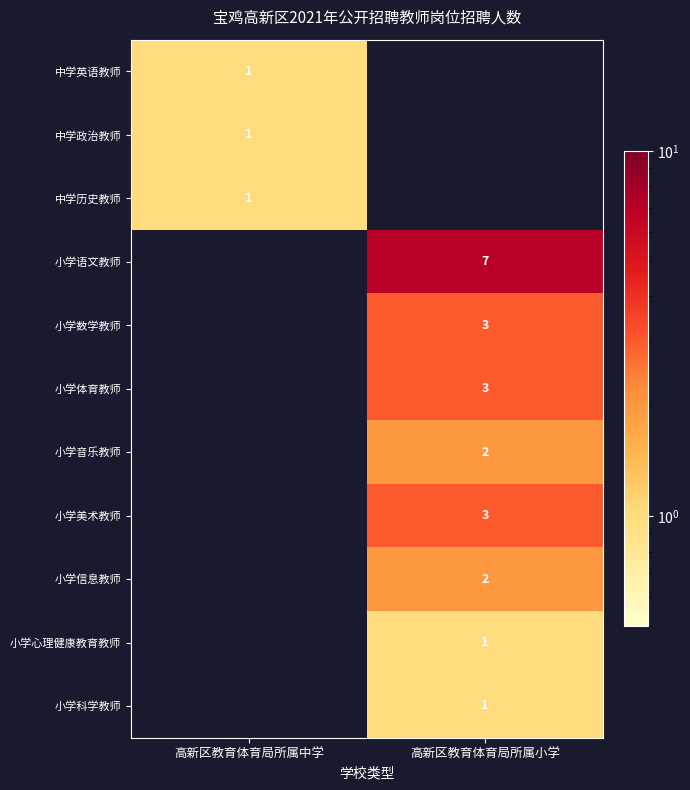

The 小学美术教师 series shows 3 at 高新区教育体育局所属小学. True or false?

True